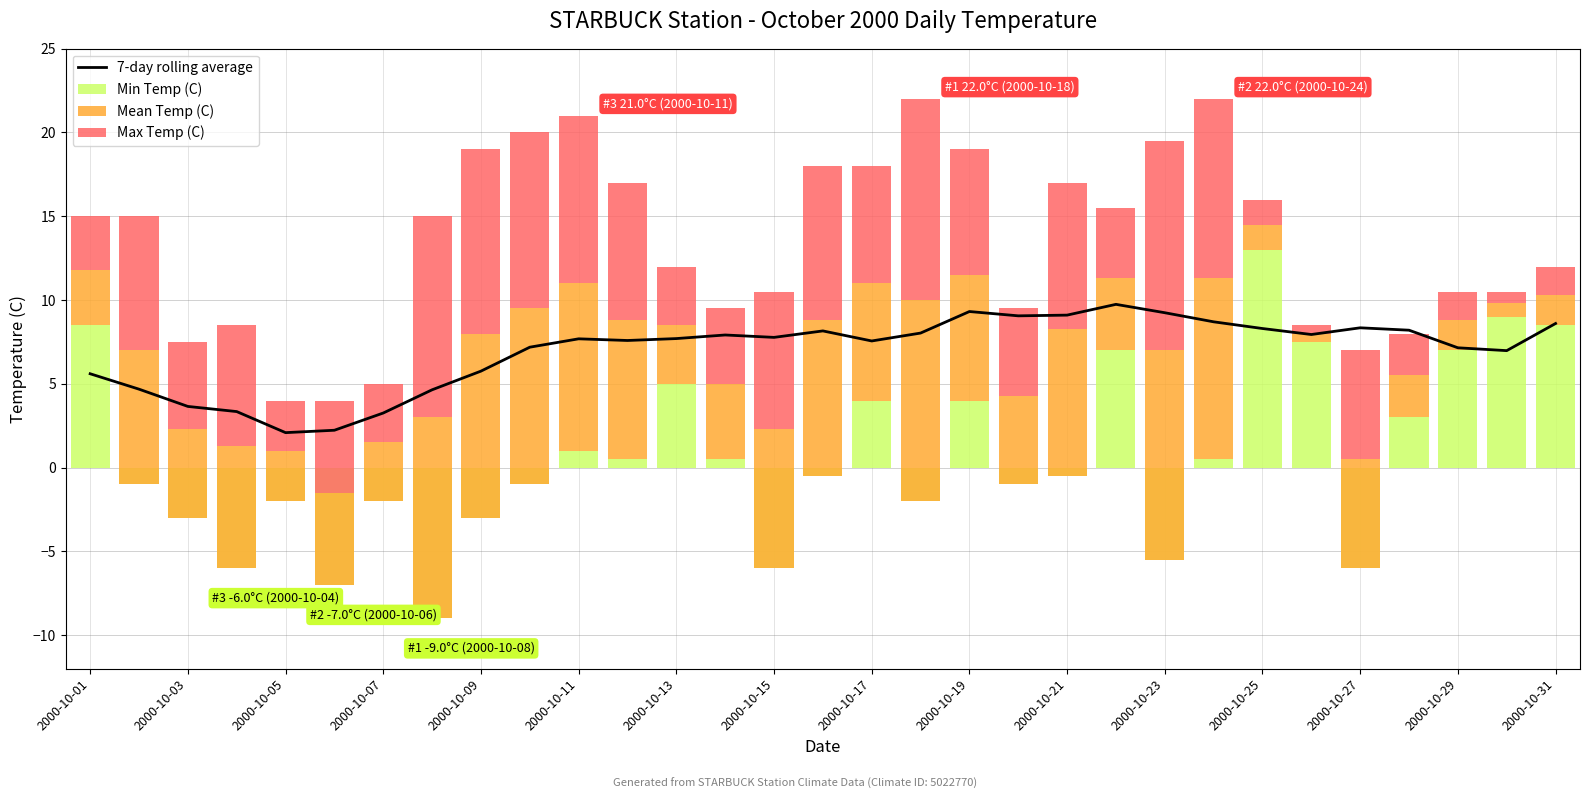

Between 2000-10-29 and 2000-10-03, which is larger?

2000-10-29